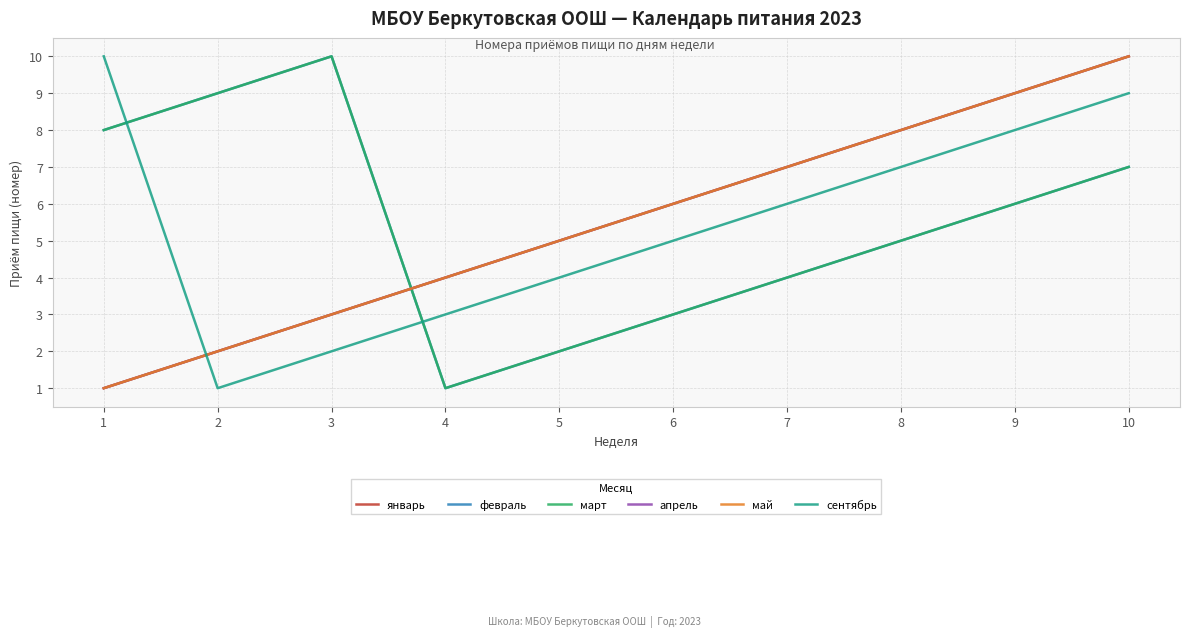

What is the minimum value for май?

1